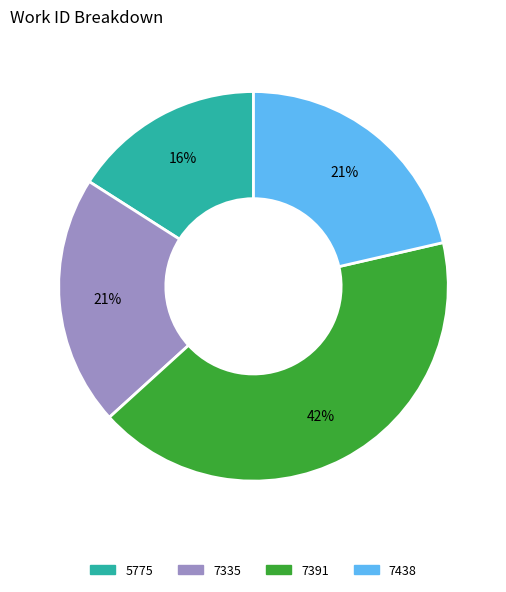

How many slices are in this pie chart?

4